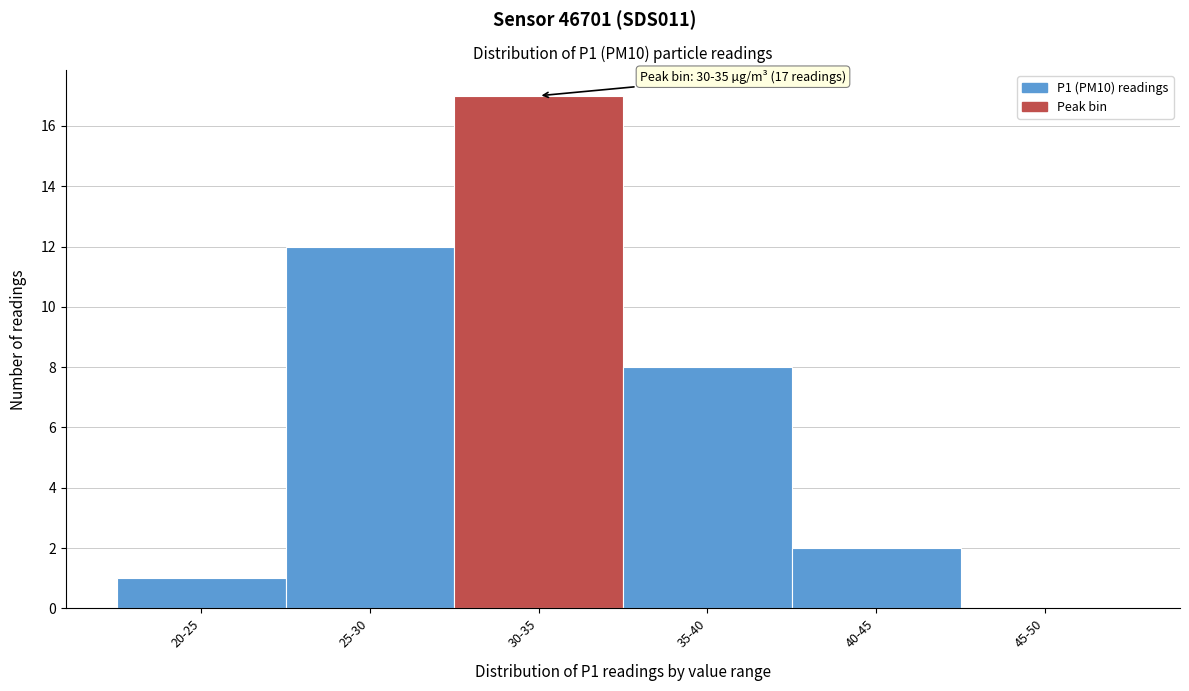

Reading left to right, extract all data points from this chart.

20-25=1	25-30=12	30-35=17	35-40=8	40-45=2	45-50=0